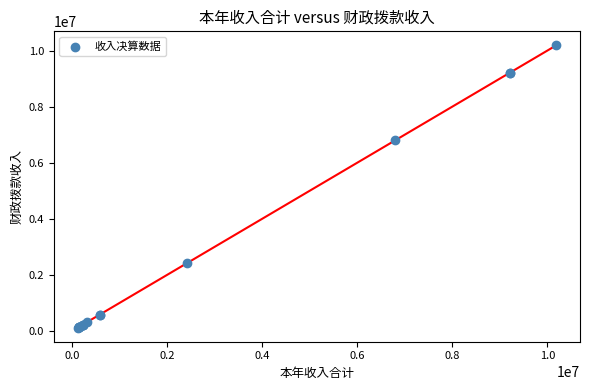

What Y value in the scatter plot is closest to 5153128?

6801500.3